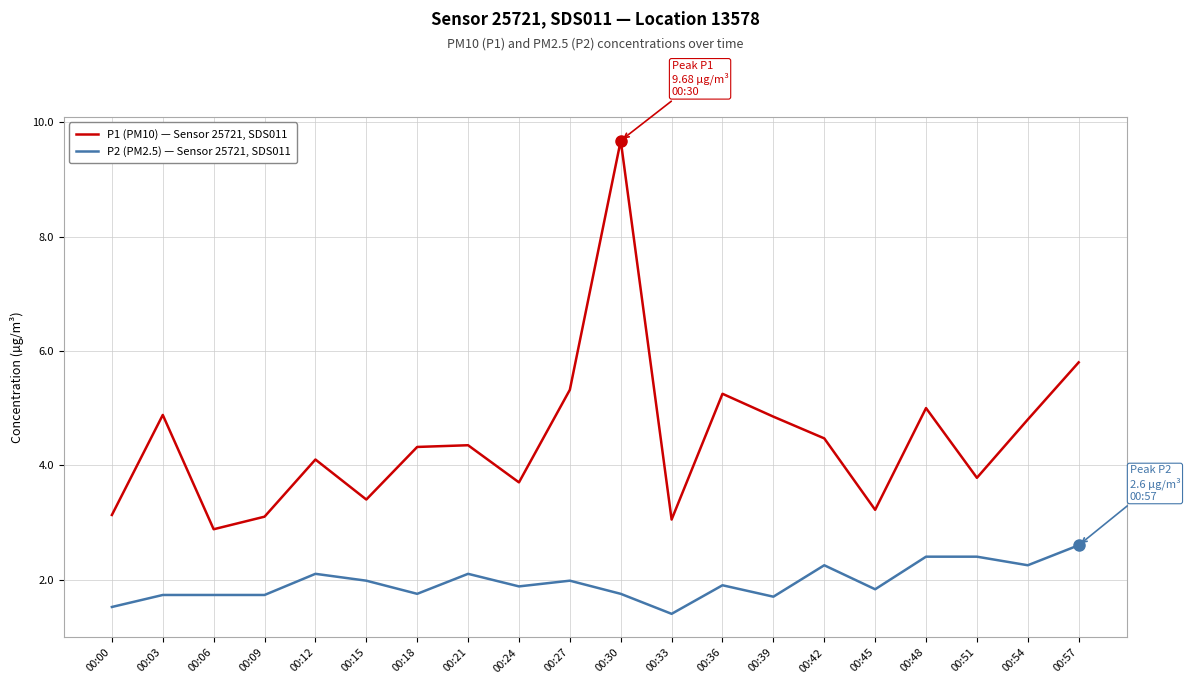

At which label is P1 (PM10) — Sensor 25721, SDS011 closest to 6?

00:57